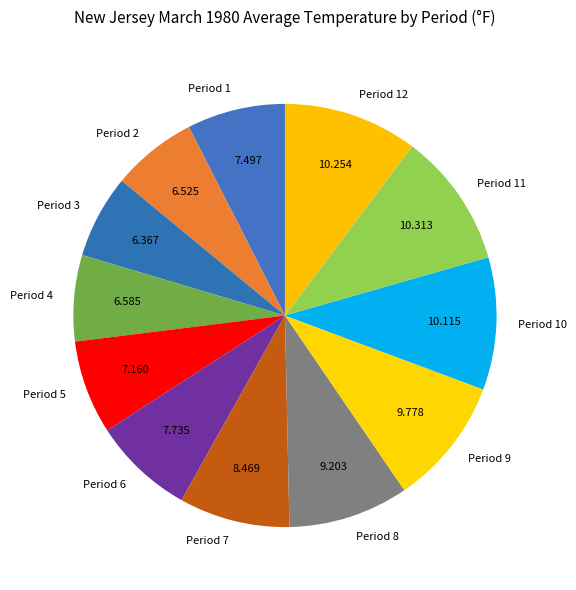

Do Period 2 and Period 11 together represent more than half of the pie?

No